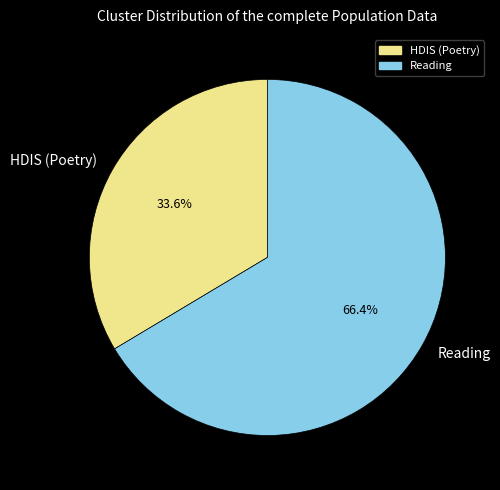

How many segments does this pie chart have?

2